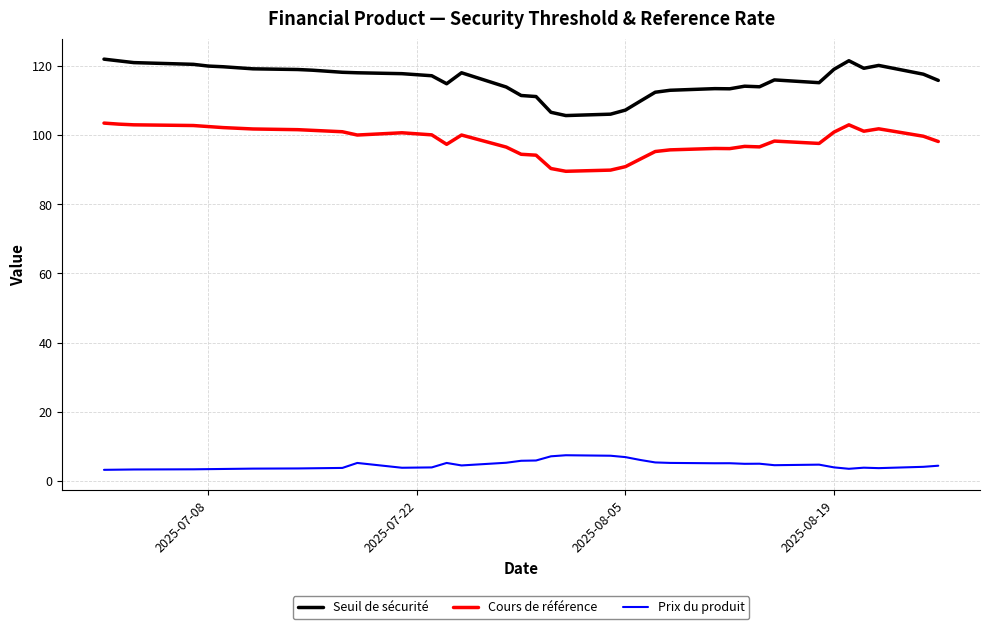

List the series in order of their overall mean, highest first.

Seuil de sécurité, Cours de référence, Prix du produit